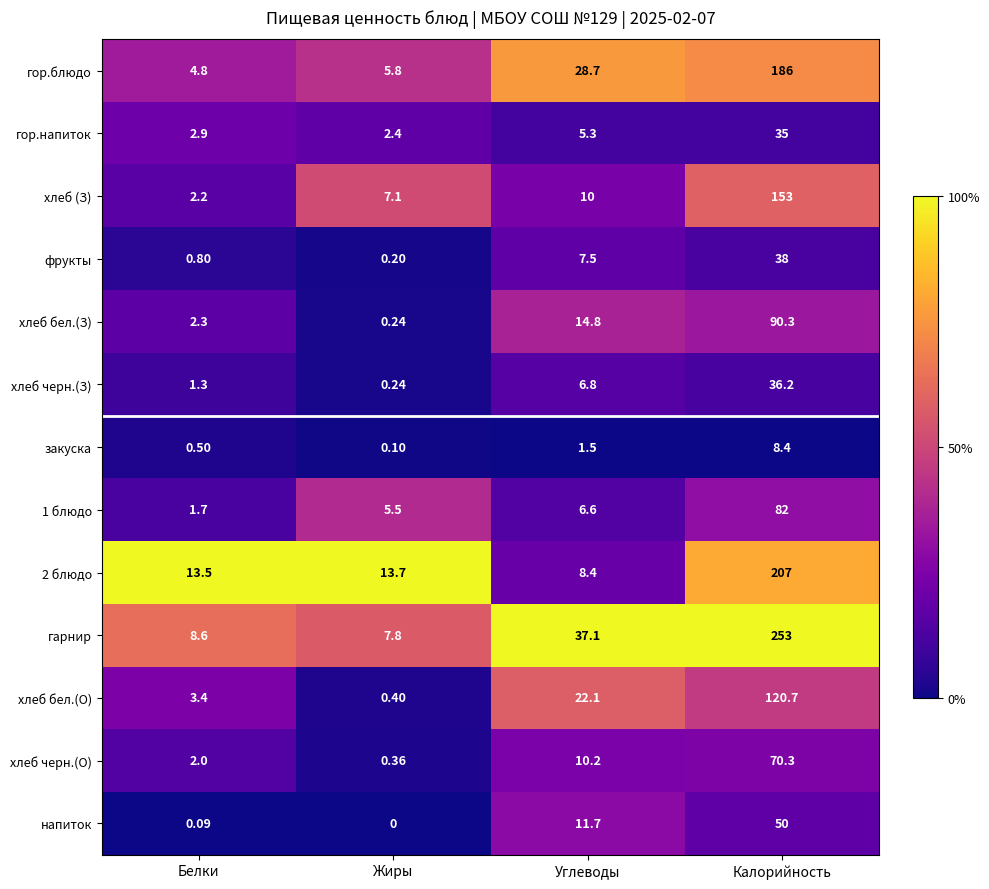

List the labels in order of хлеб бел.(З) value, largest first.

Калорийность, Углеводы, Белки, Жиры